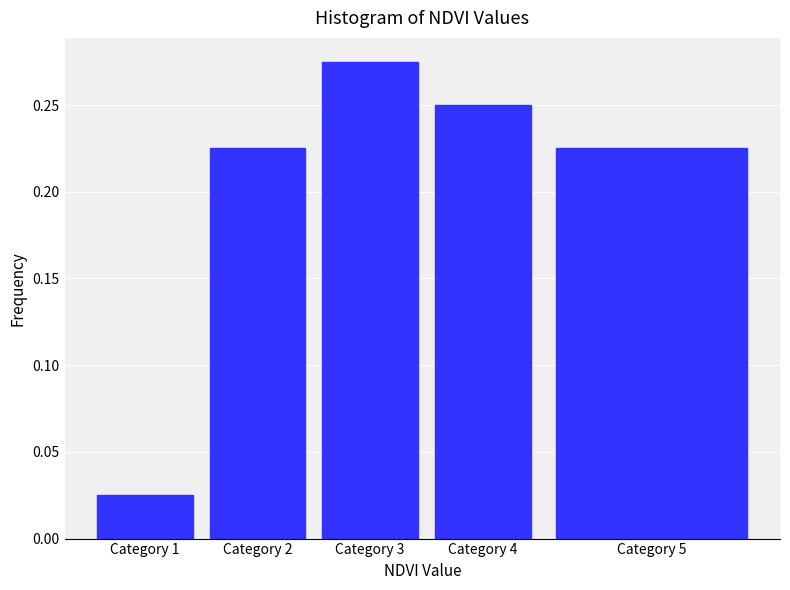

Where is the data nearest to the value 0?

Category 1